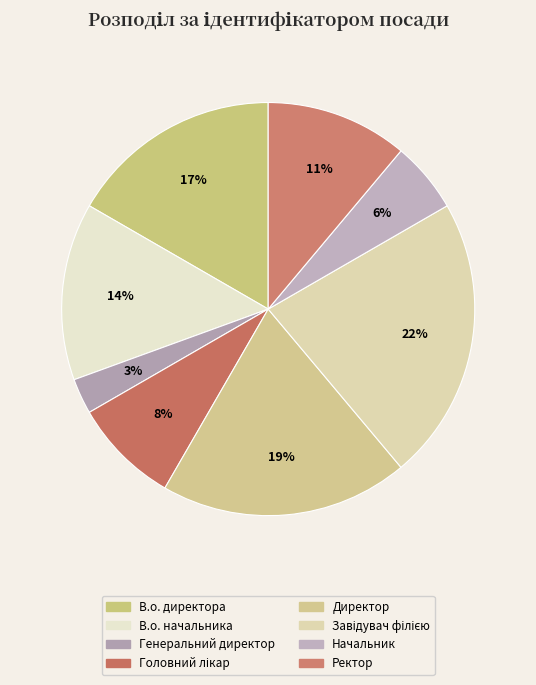

Rank the categories by value from lowest to highest.

Генеральний директор, Начальник, Головний лікар, Ректор, В.о. начальника, В.о. директора, Директор, Завідувач філією